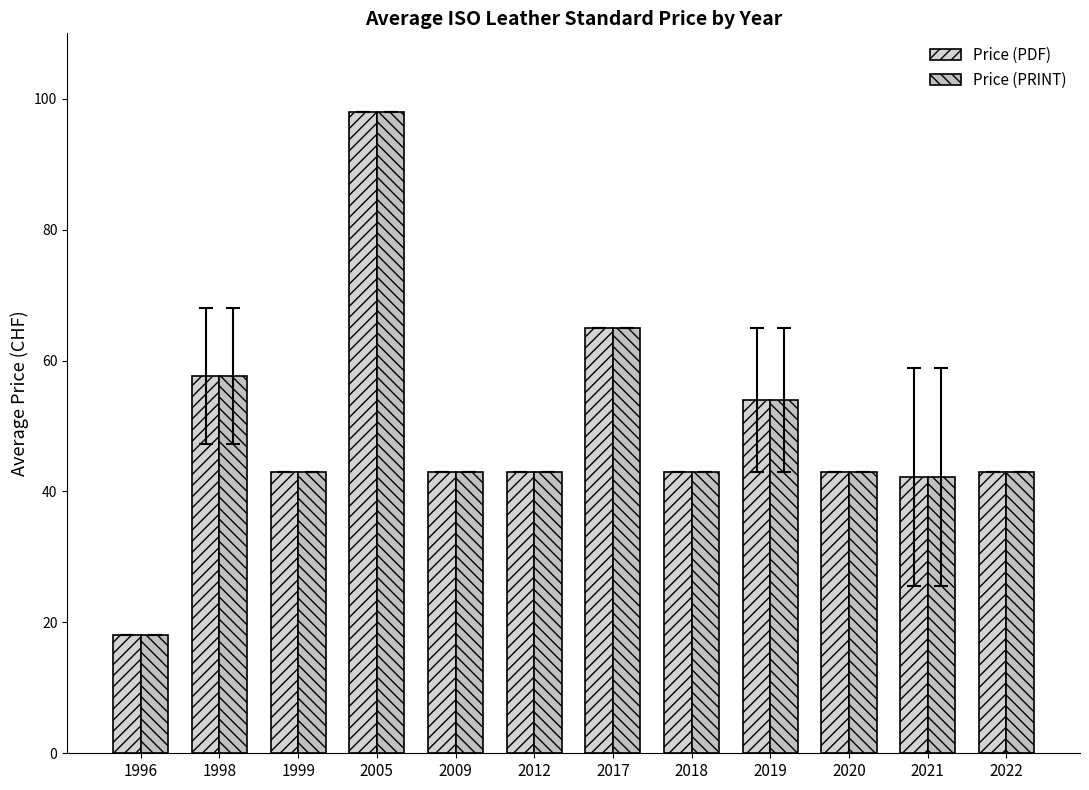

Read the Price (PDF) value at 1998.

57.7